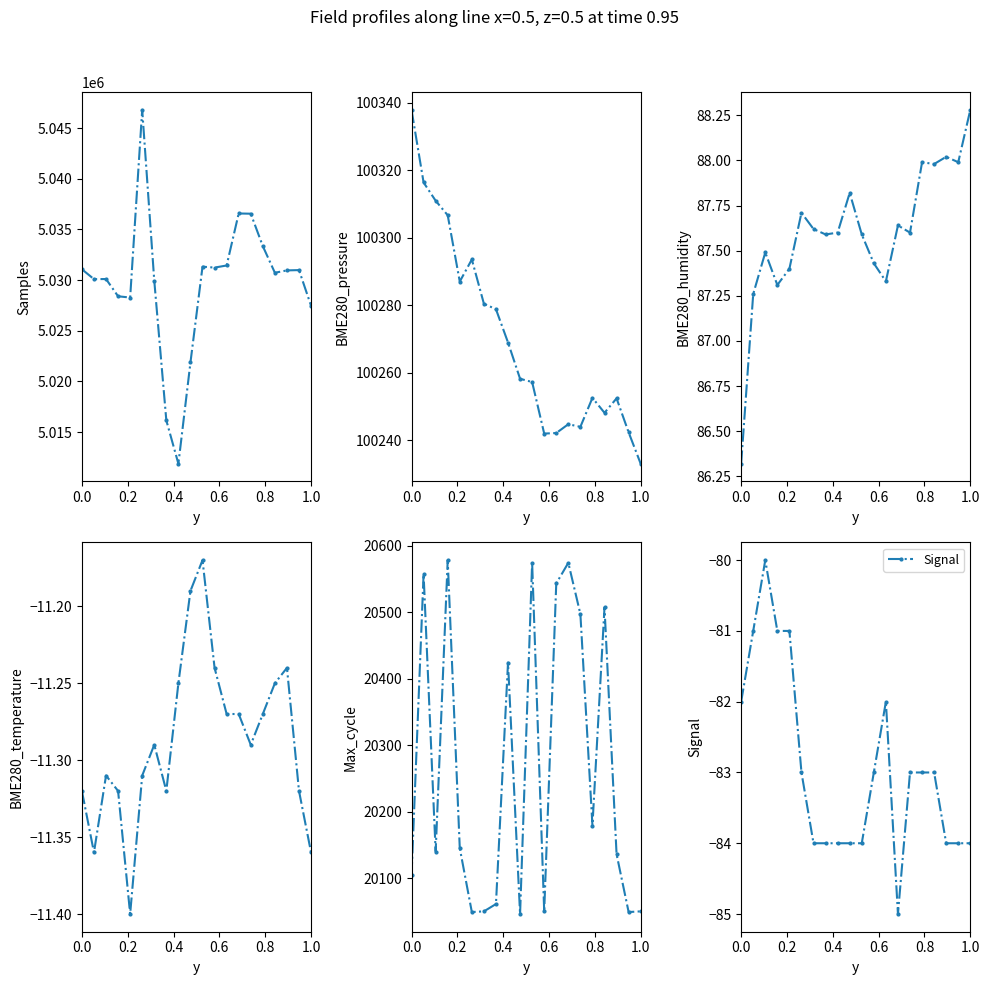

True or false: Signal has more than 0 points higher than both neighbors.

True